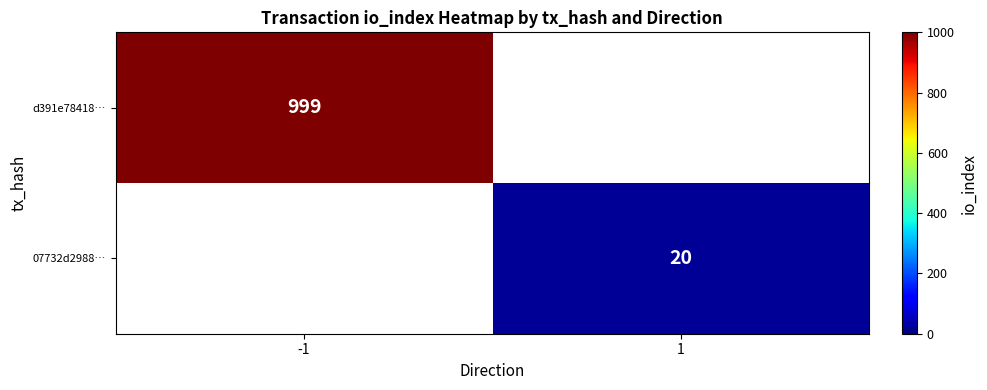

True or false: d391e78418… has a value of 640 at -1.

False